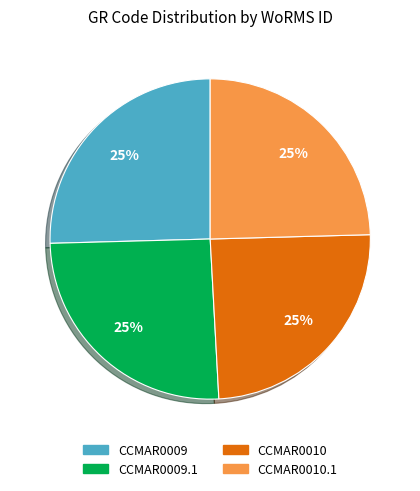

To the nearest percent, what is the average slice percentage?

25%